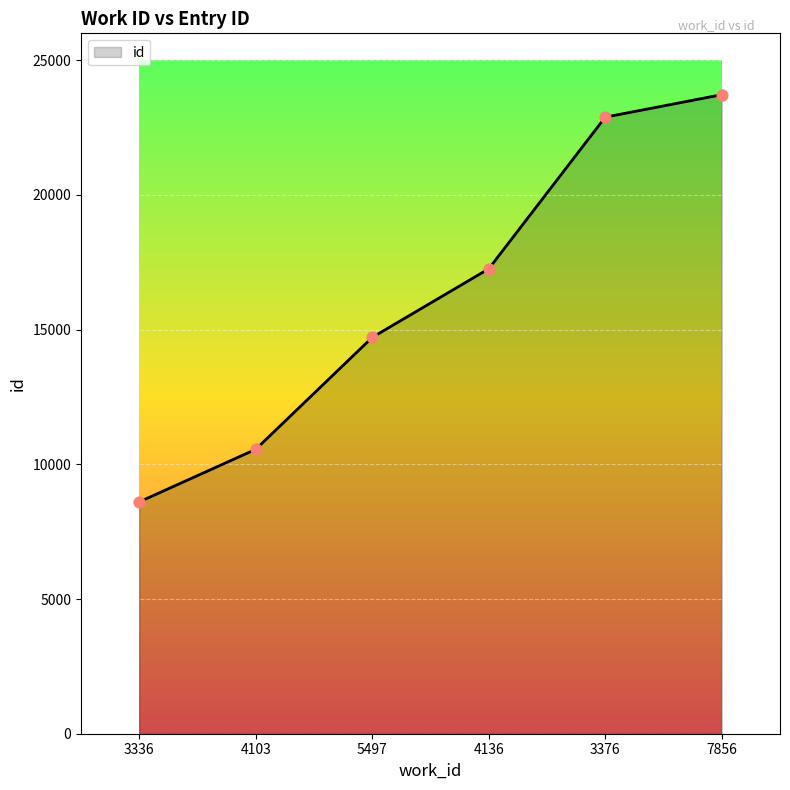

What is the change in value from 3336 to 4103?

+1952